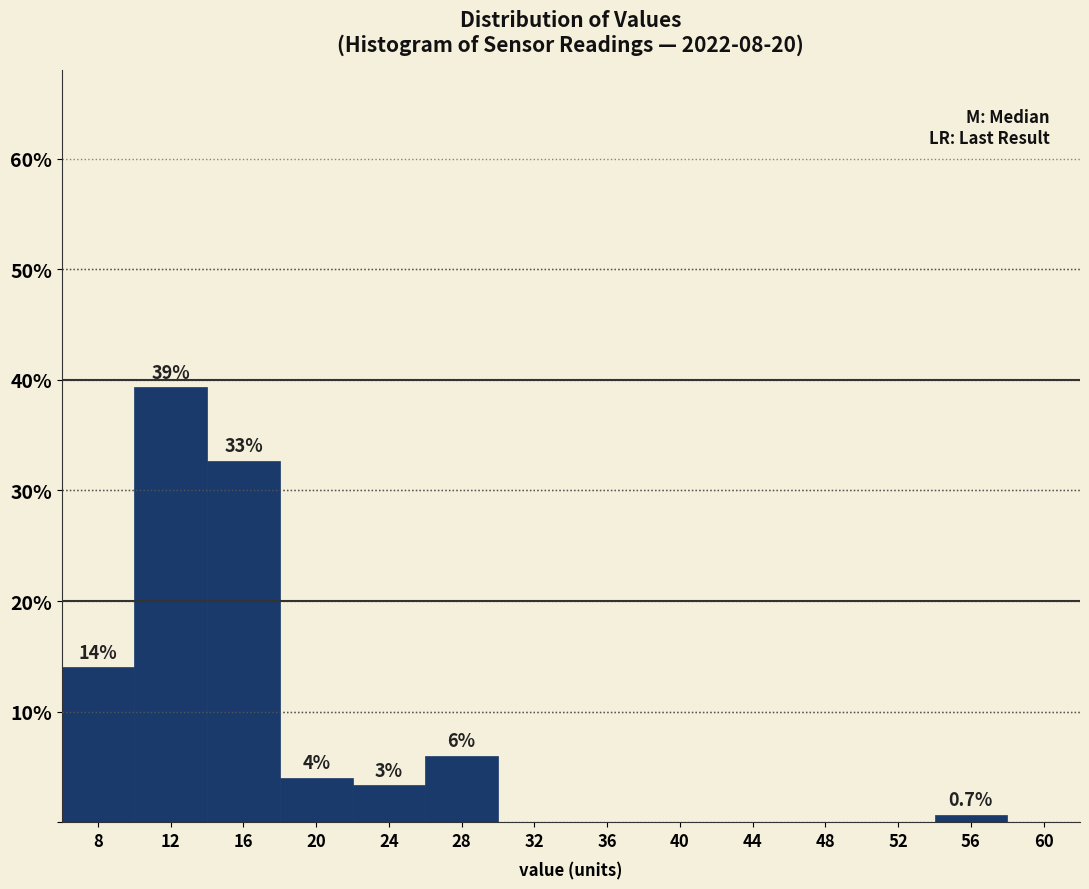

What is the sum of all values?

100.0